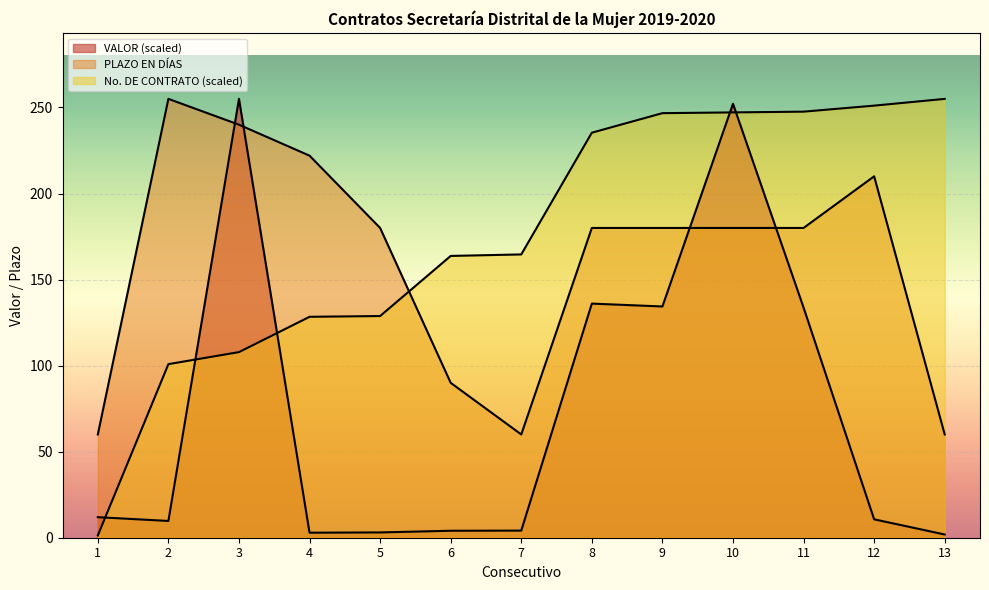

What is the spread (max minus min) of values at 5?

176.9